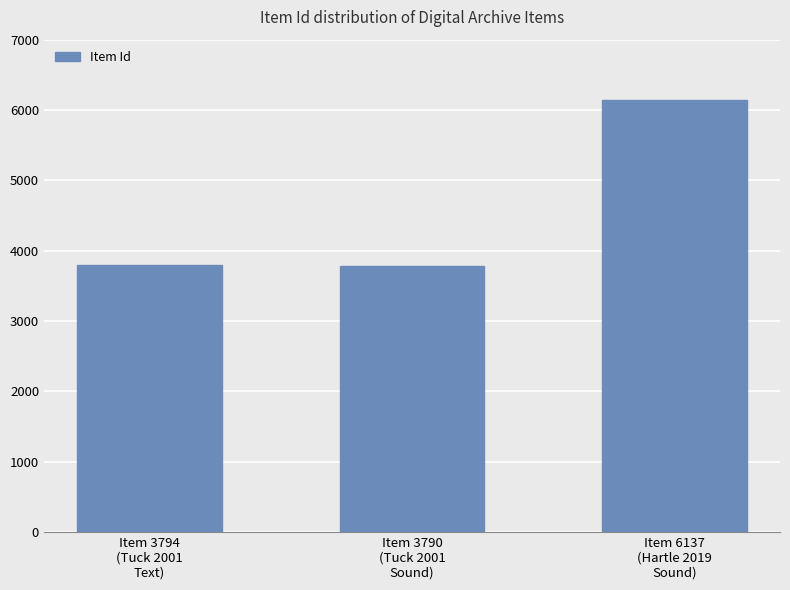

Where is the data nearest to the value 4963?

Item 3794
(Tuck 2001
Text)